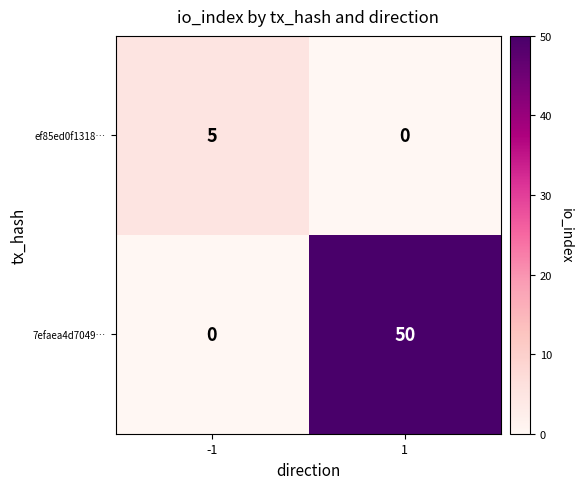

What is the total value across all series at -1?

5